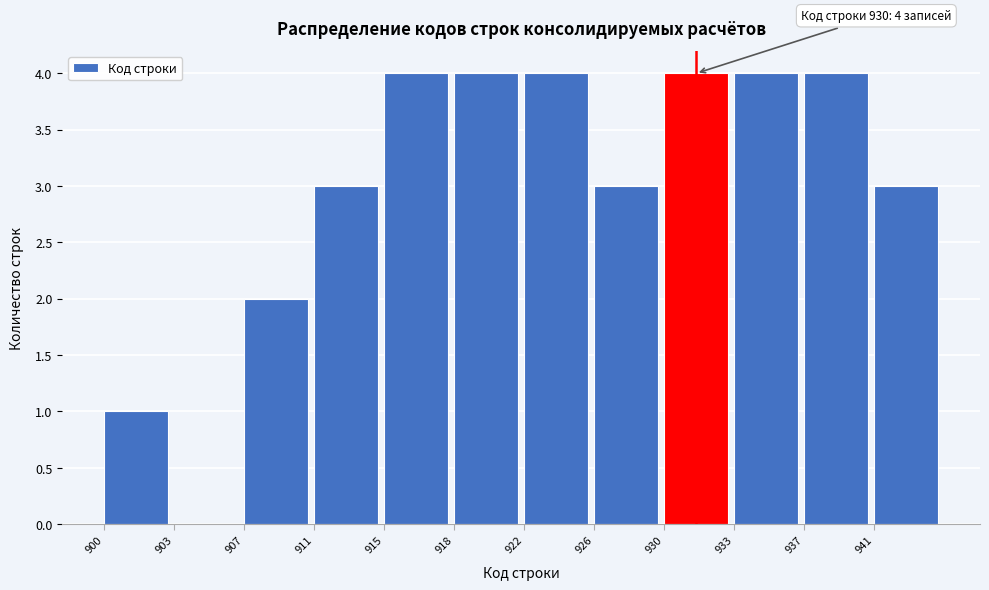

Reading left to right, what are all the values shown in this chart?

900=1	903=0	907=2	911=3	915=4	918=4	922=4	926=3	930=4	933=4	937=4	941=3